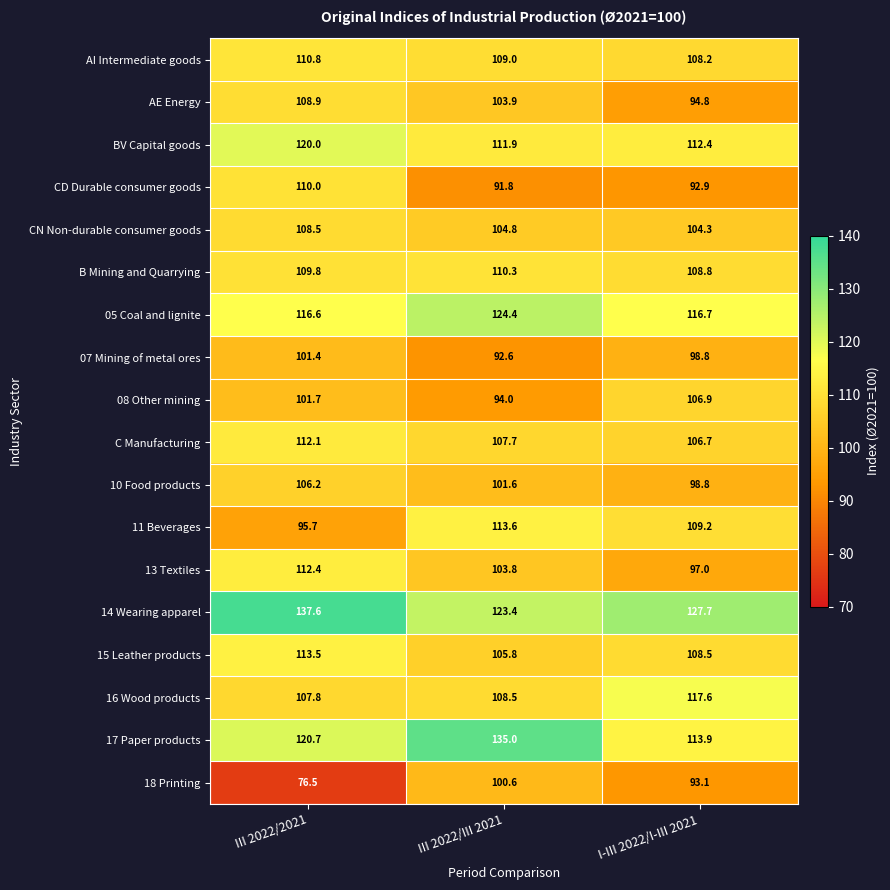

Which category has the highest value across all series?

III 2022/2021